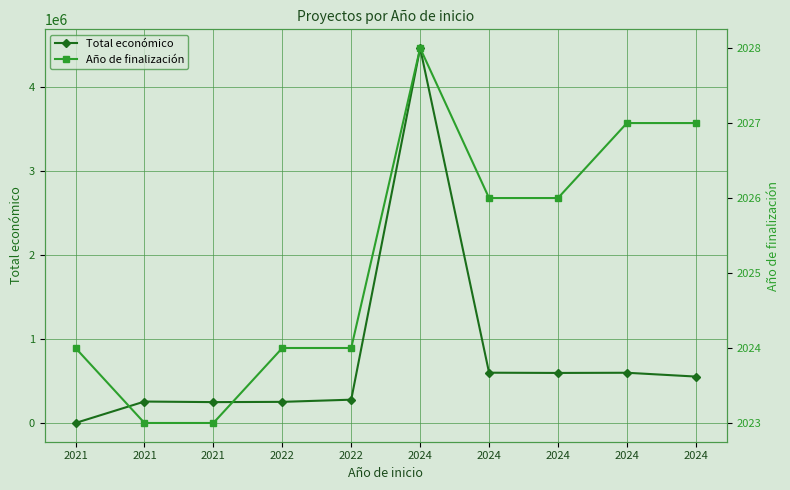

Which label corresponds to the smallest value in the chart?

2021